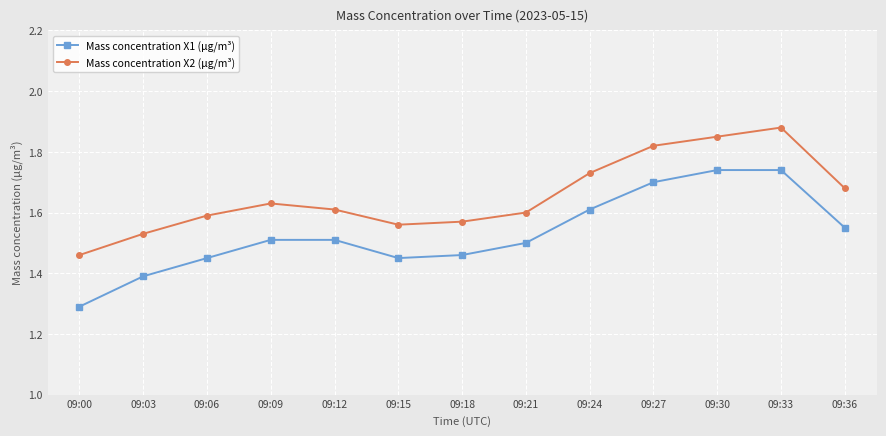

What are all the series names shown in the legend?

Mass concentration X1 (μg/m³), Mass concentration X2 (μg/m³)